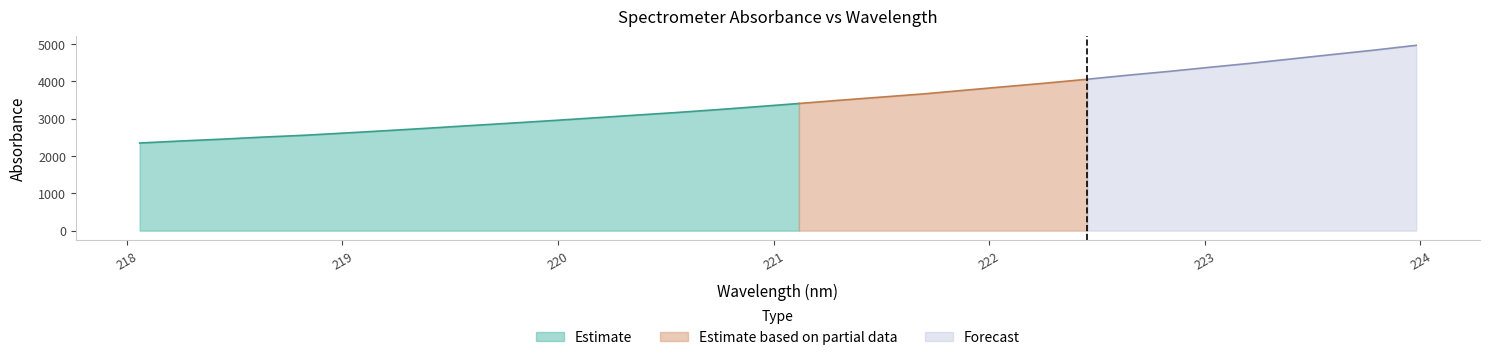

What is the maximum value for Estimate?

3402.5